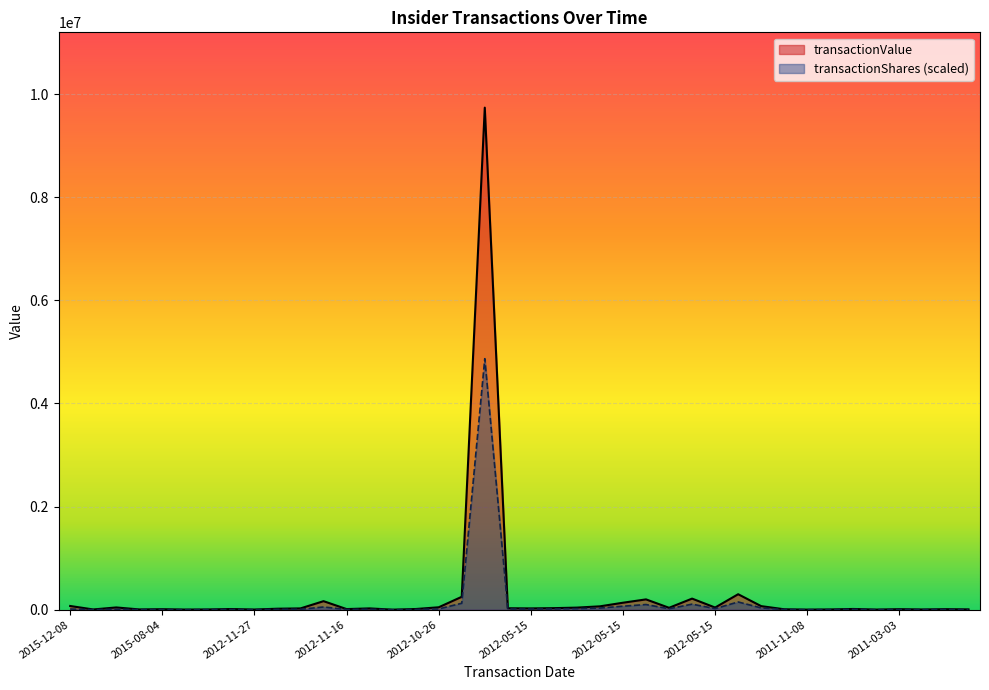

What are all the series names shown in the legend?

transactionValue, transactionShares (scaled)